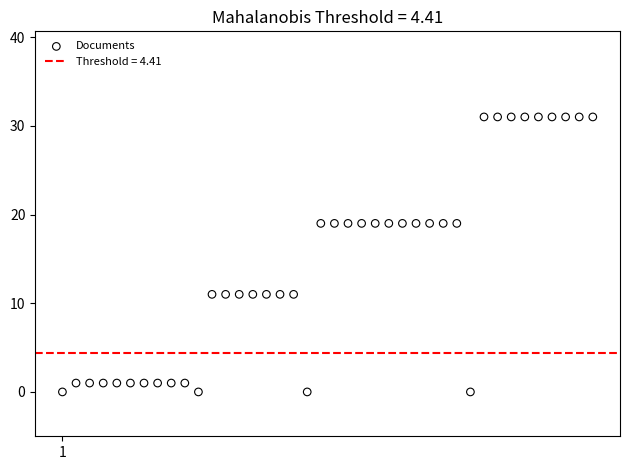

What is the range of X values (max minus min)?

39